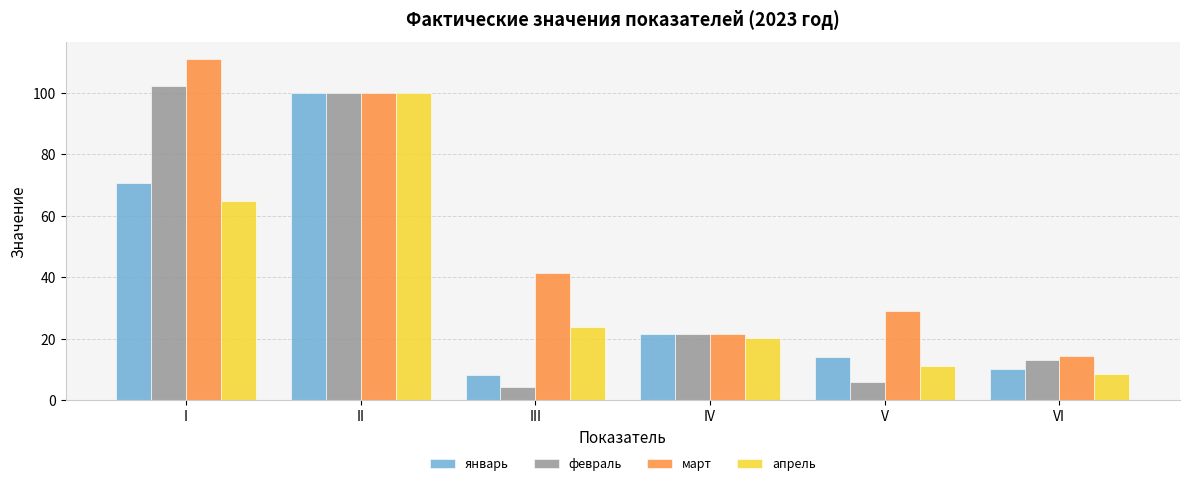

What is the sum of the март values at V and III?

70.5